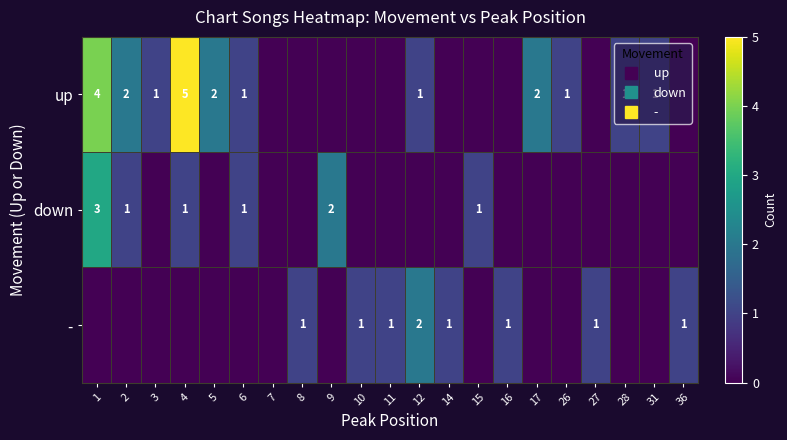

What is the sum of the down values at 6 and 7?

1